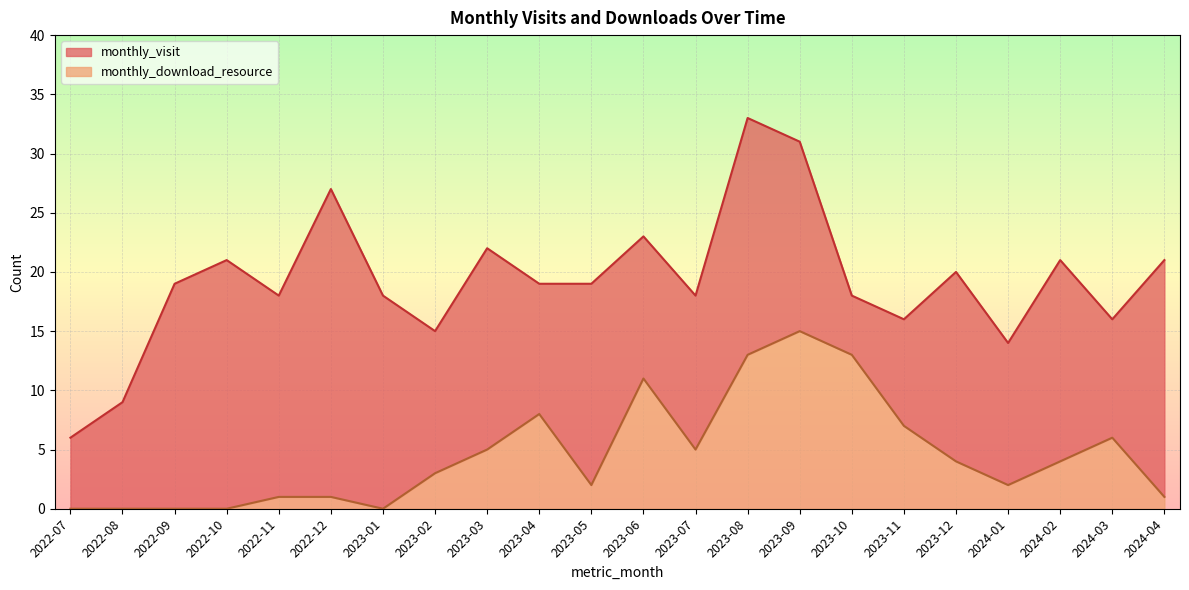

How many values in monthly_download_resource are above zero?

17